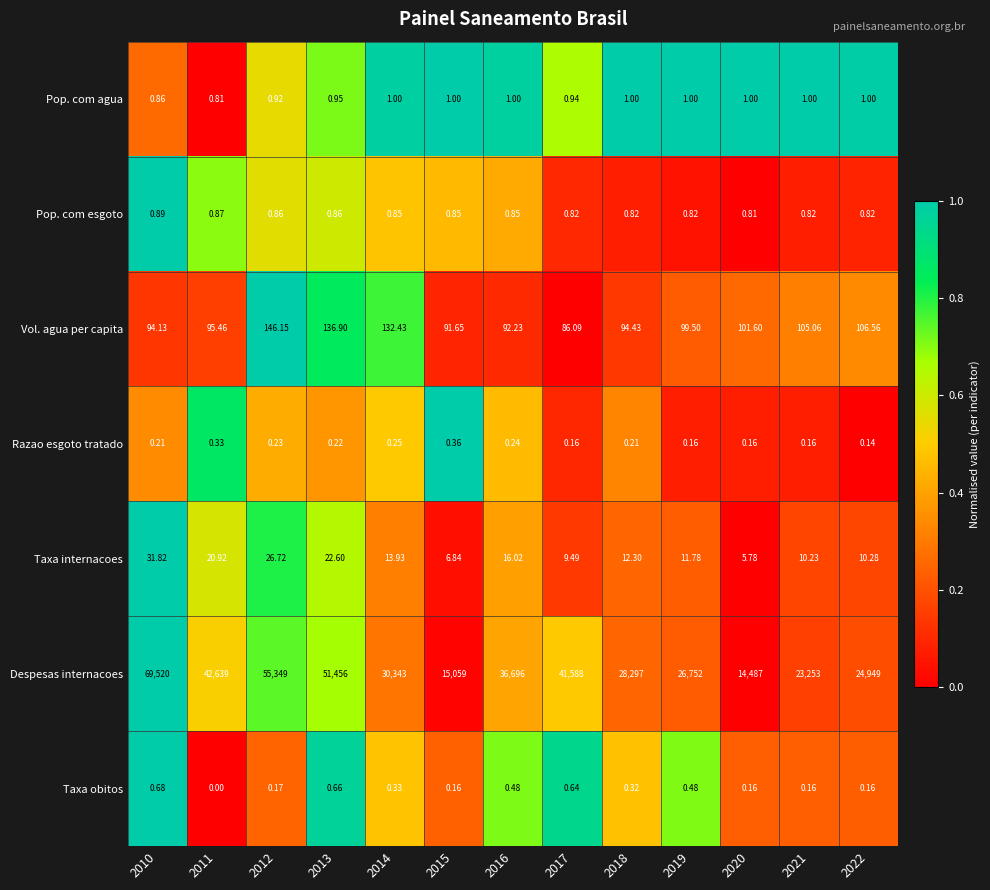

At 2012, list the series in order from smallest to largest.

Taxa obitos, Razao esgoto tratado, Pop. com esgoto, Pop. com agua, Taxa internacoes, Vol. agua per capita, Despesas internacoes